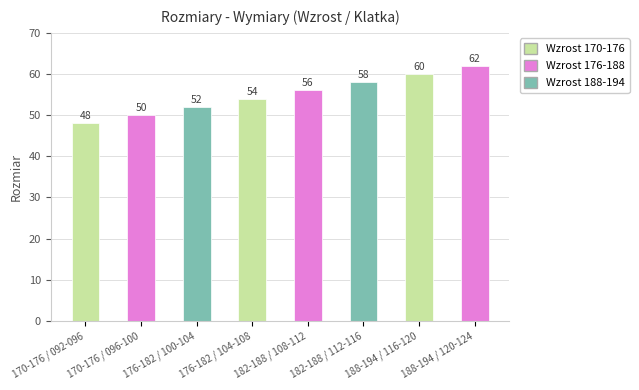

What is the label of the 6th bar from the left?

182-188 / 112-116